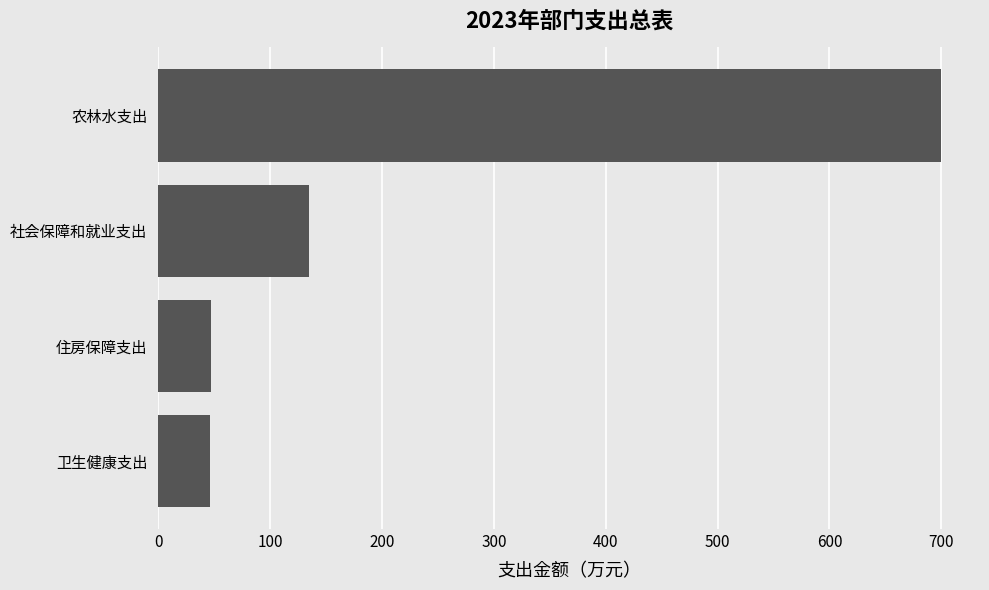

Where is the data nearest to the value 372?

社会保障和就业支出